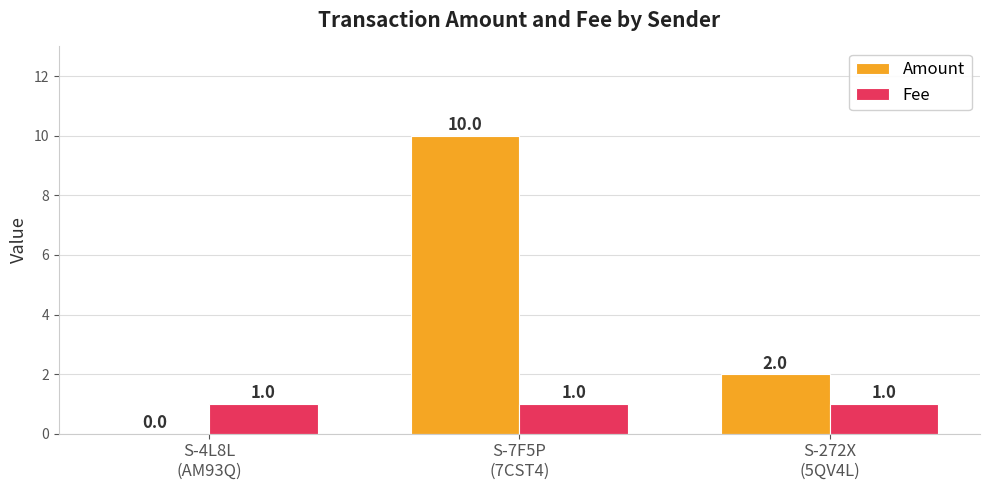

What is the greatest value displayed?

10